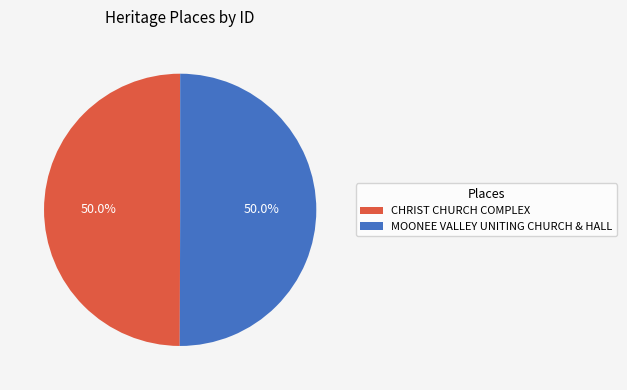

How many segments does this pie chart have?

2